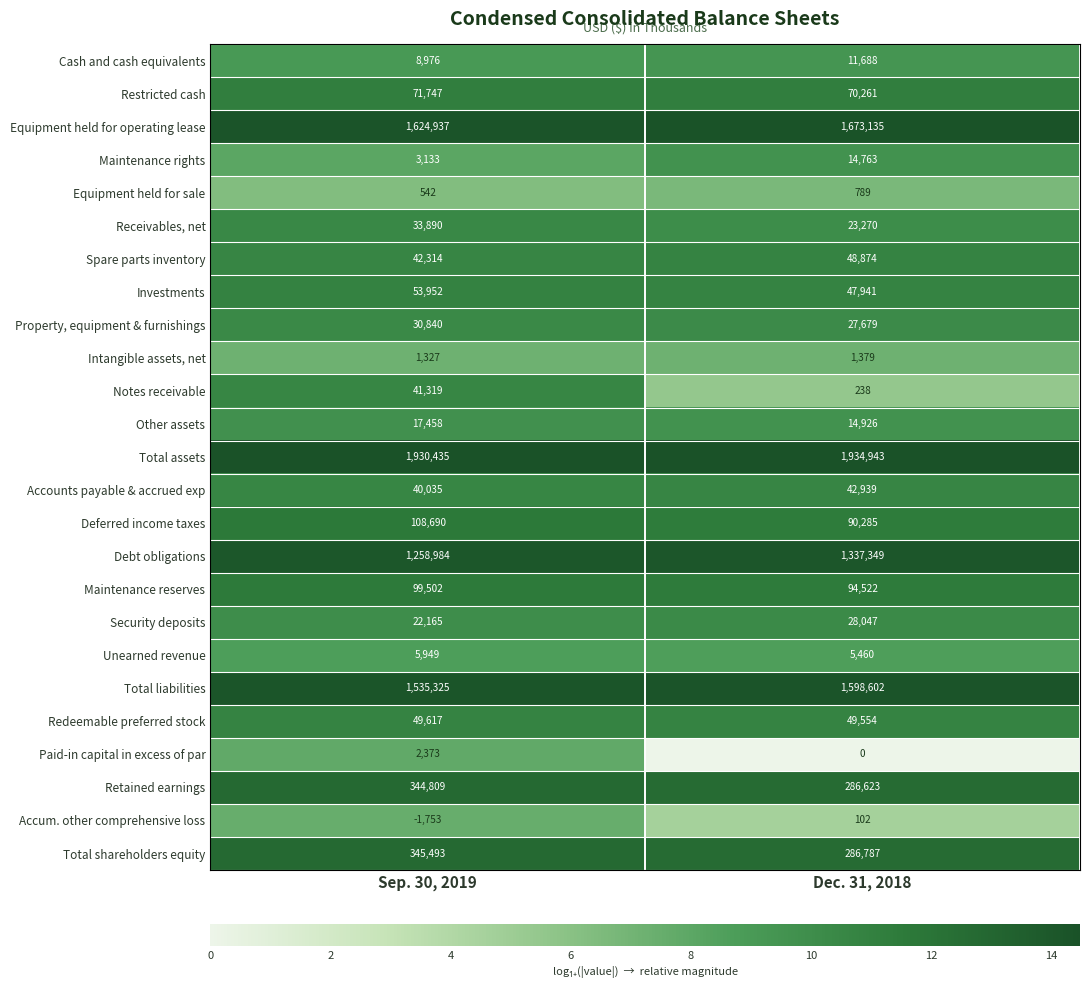

Rank the series at Dec. 31, 2018 from highest to lowest value.

Total assets, Equipment held for operating lease, Total liabilities, Debt obligations, Total shareholders equity, Retained earnings, Maintenance reserves, Deferred income taxes, Restricted cash, Redeemable preferred stock, Spare parts inventory, Investments, Accounts payable & accrued exp, Security deposits, Property, equipment & furnishings, Receivables, net, Other assets, Maintenance rights, Cash and cash equivalents, Unearned revenue, Intangible assets, net, Equipment held for sale, Notes receivable, Accum. other comprehensive loss, Paid-in capital in excess of par